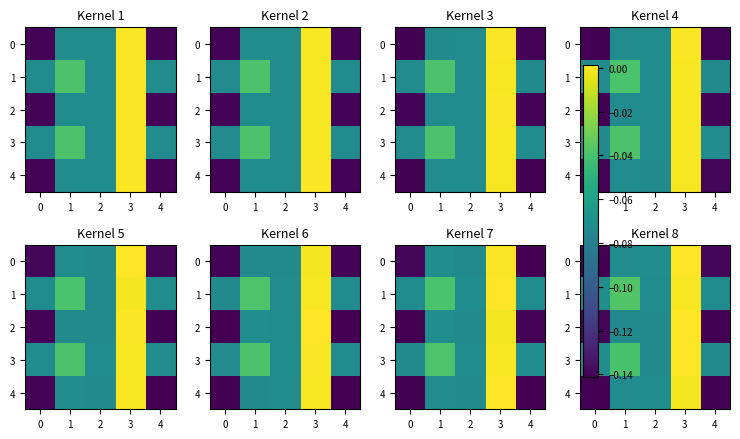

What is the total value across all series at 2?

-0.4